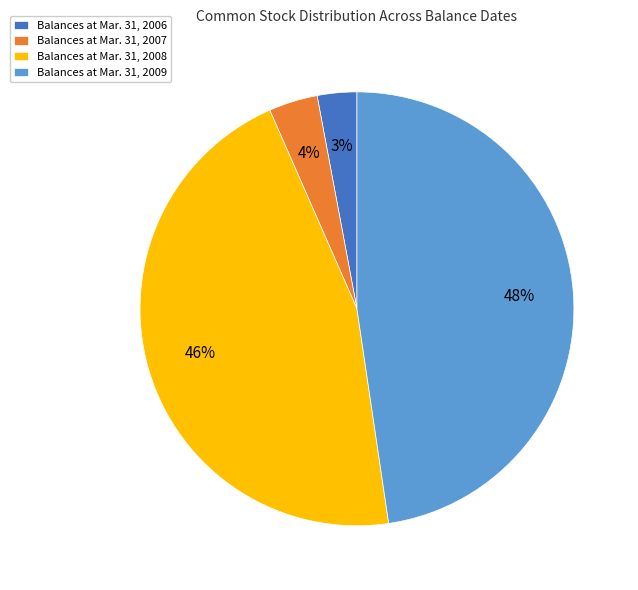

Do Balances at Mar. 31, 2007 and Balances at Mar. 31, 2008 together represent more than half of the pie?

No